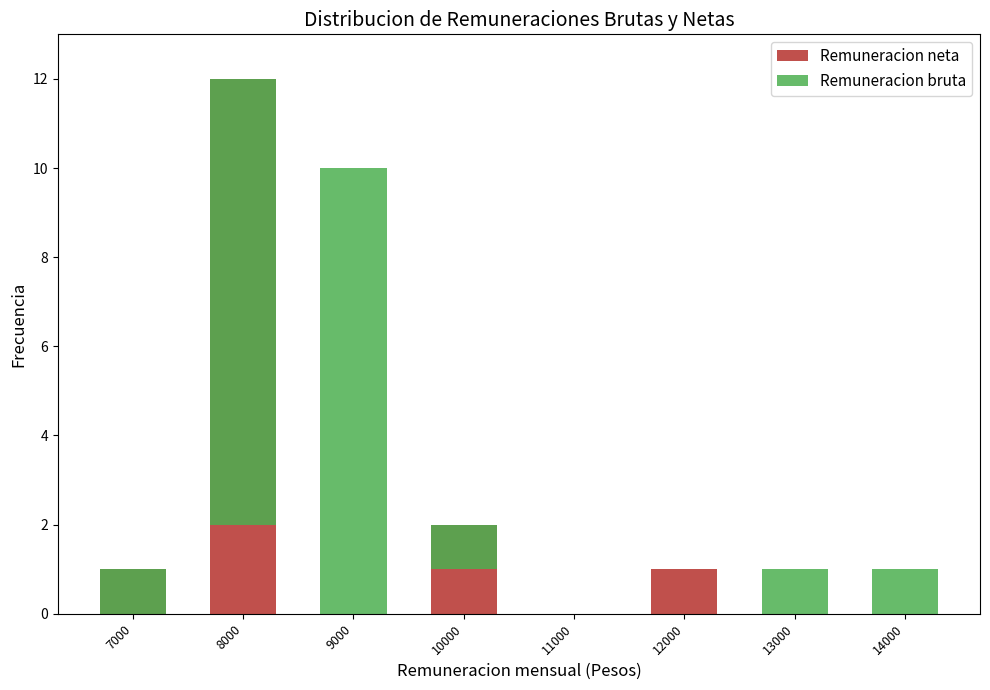

Which series has the widest spread of values?

Remuneracion bruta